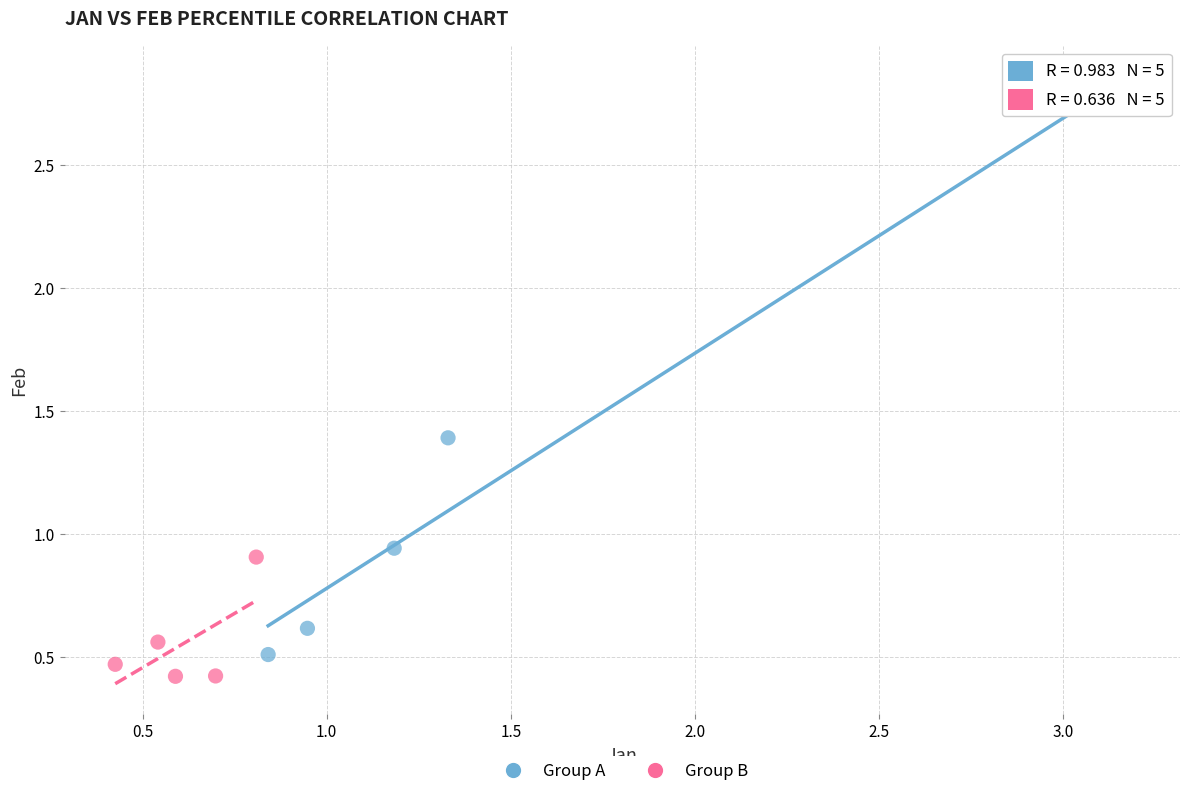

What are all the series names shown in the legend?

Group A, Group B